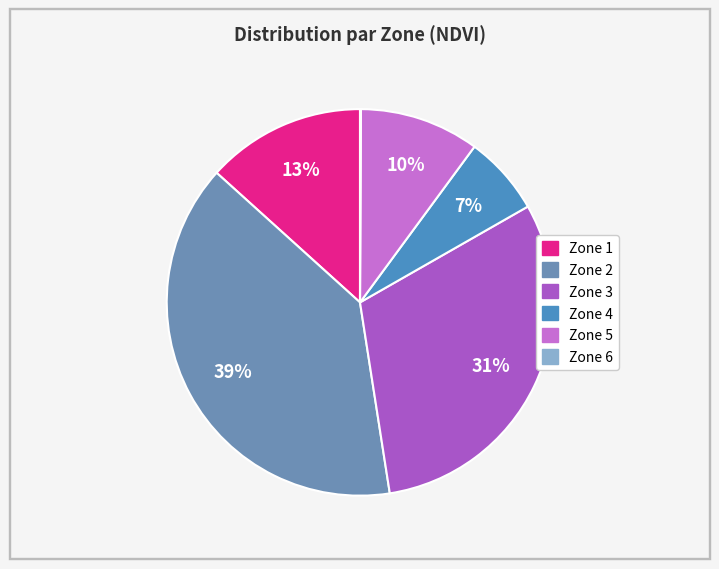

How many slices are in this pie chart?

6